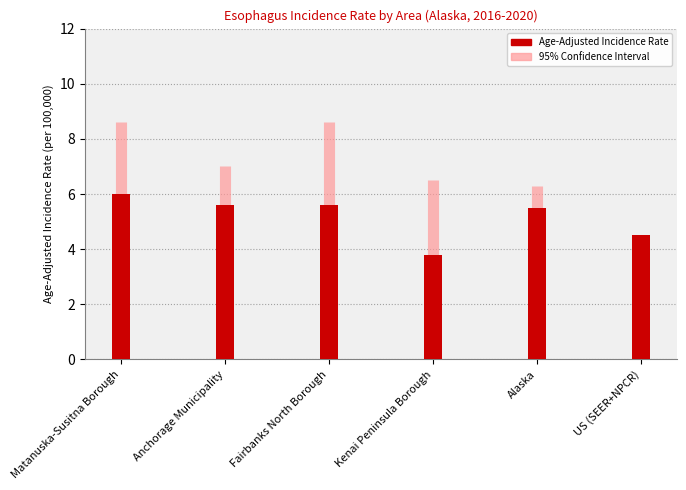

What is the difference between the maximum and minimum values?

2.2